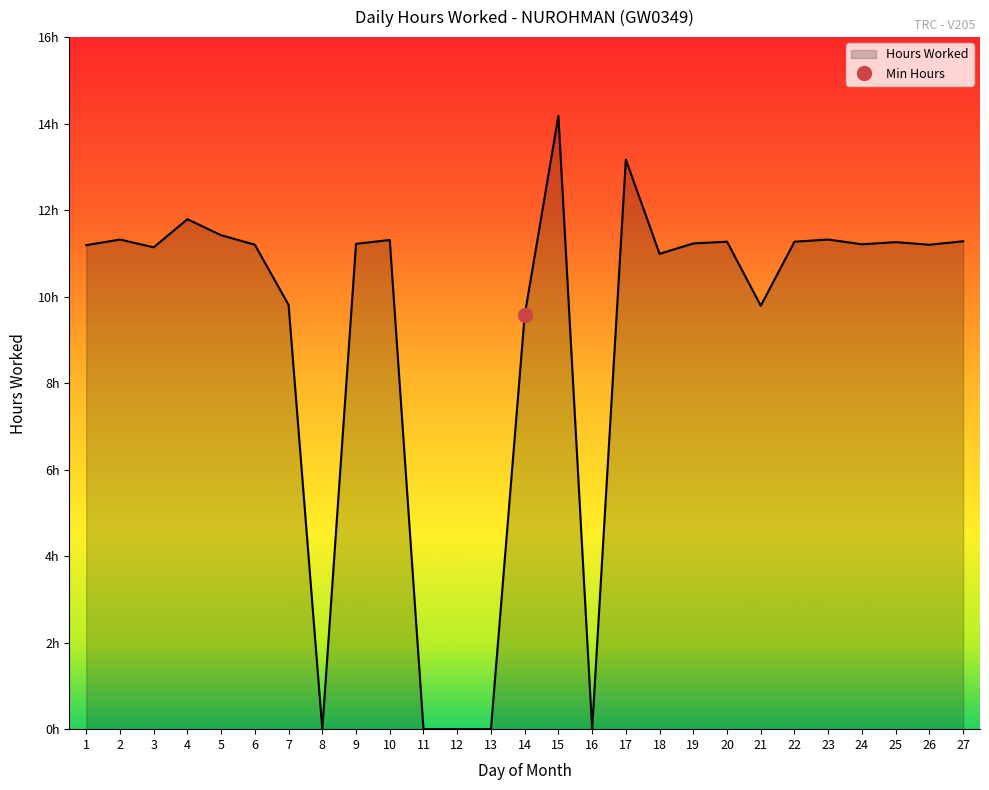

List the labels in order of value, largest first.

15, 17, 4, 5, 2, 23, 10, 27, 20, 22, 25, 19, 9, 24, 6, 26, 1, 3, 18, 7, 21, 14, 8, 11, 12, 13, 16